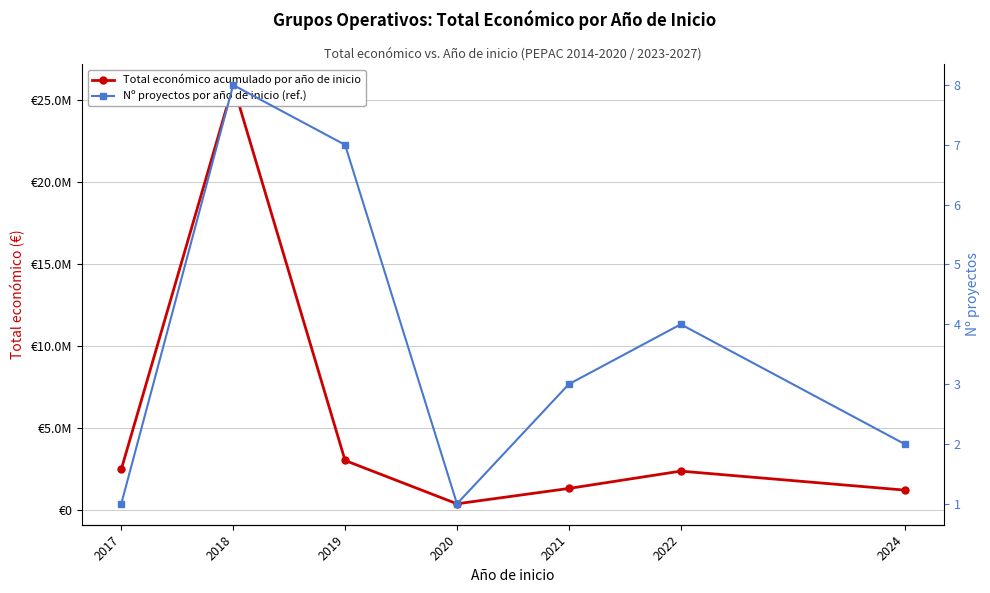

What is the value of the Total económico acumulado por año de inicio point at the 7th from the left?

1198601